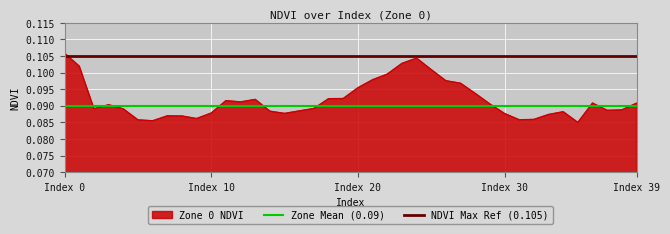

True or false: the data shows 0.2 at 12.

False